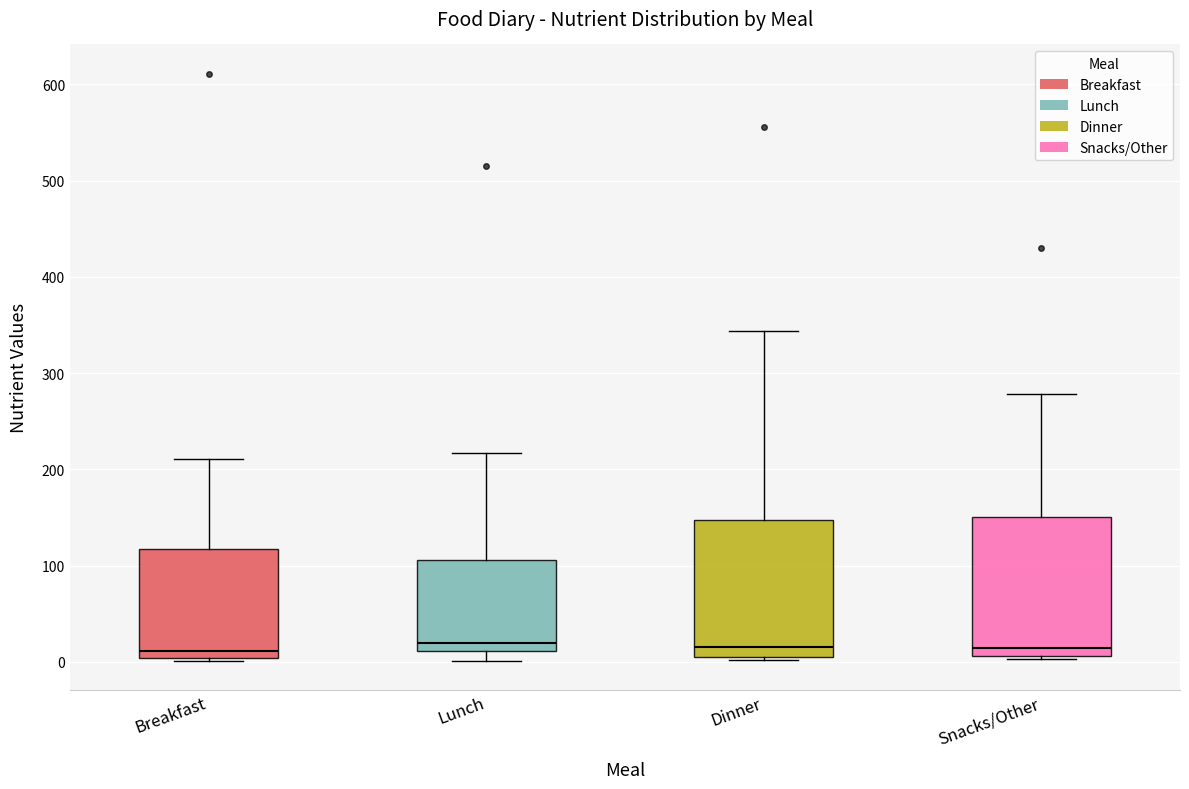

Where is the upper edge of the box for Breakfast on the y-axis? The values are not printed on the chart, so give them approximately, as read against the axis.

120